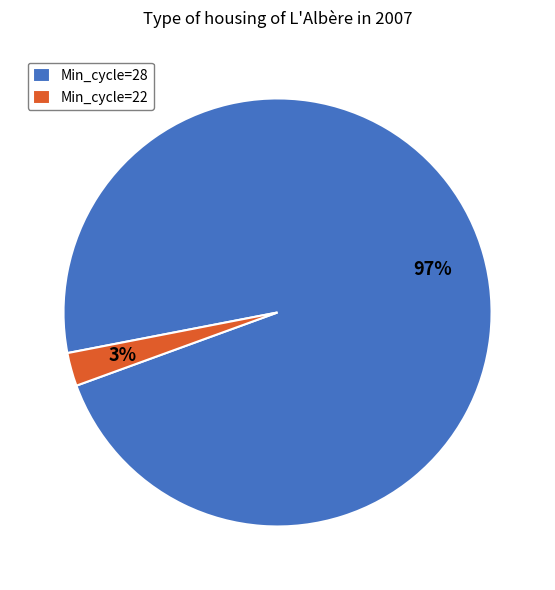

Which has a higher value, Min_cycle=28 or Min_cycle=22?

Min_cycle=28